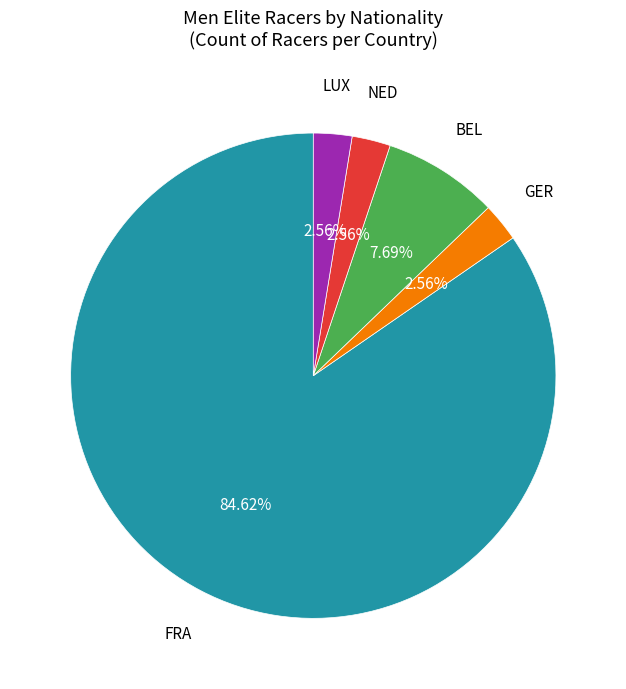

Is there any slice that represents more than half of the pie?

Yes